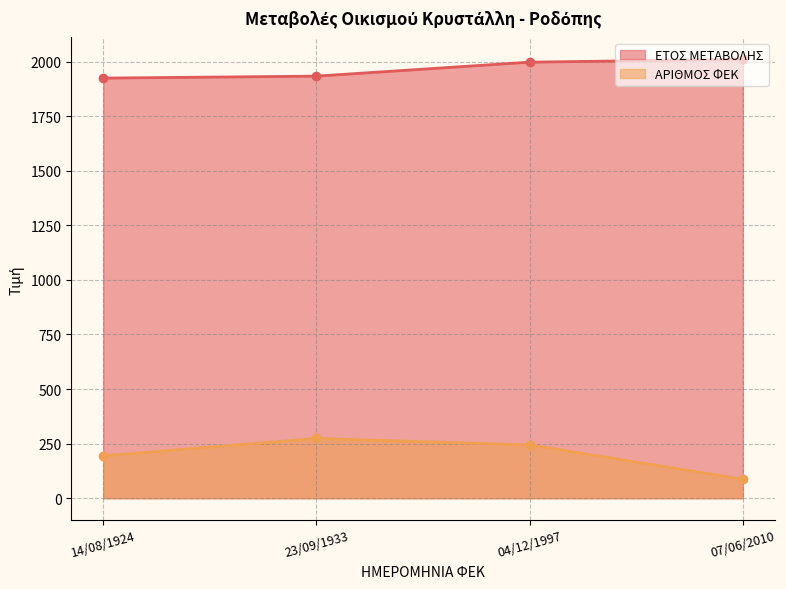

What is the value of the ΑΡΙΘΜΟΣ ΦΕΚ point at the 1st from the left?

194